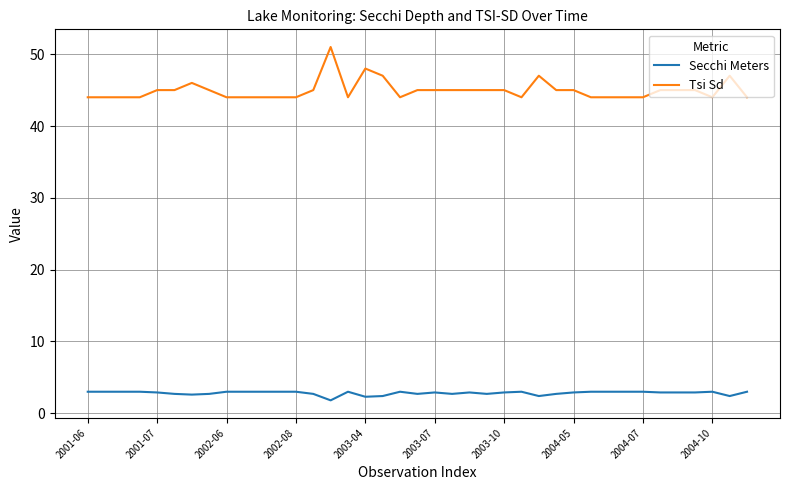

Which series has the widest spread of values?

Tsi Sd